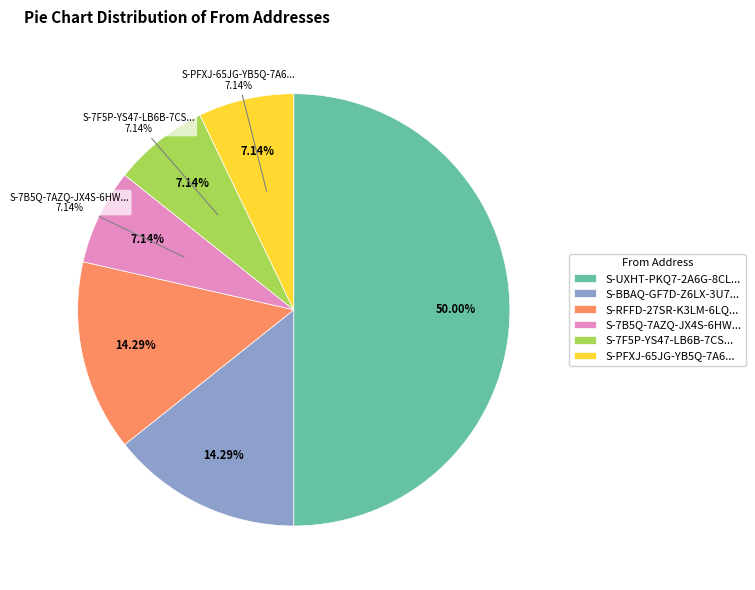

What percentage is the S-BBAQ-GF7D-Z6LX-3U7B6 slice, to the nearest percent?

14%